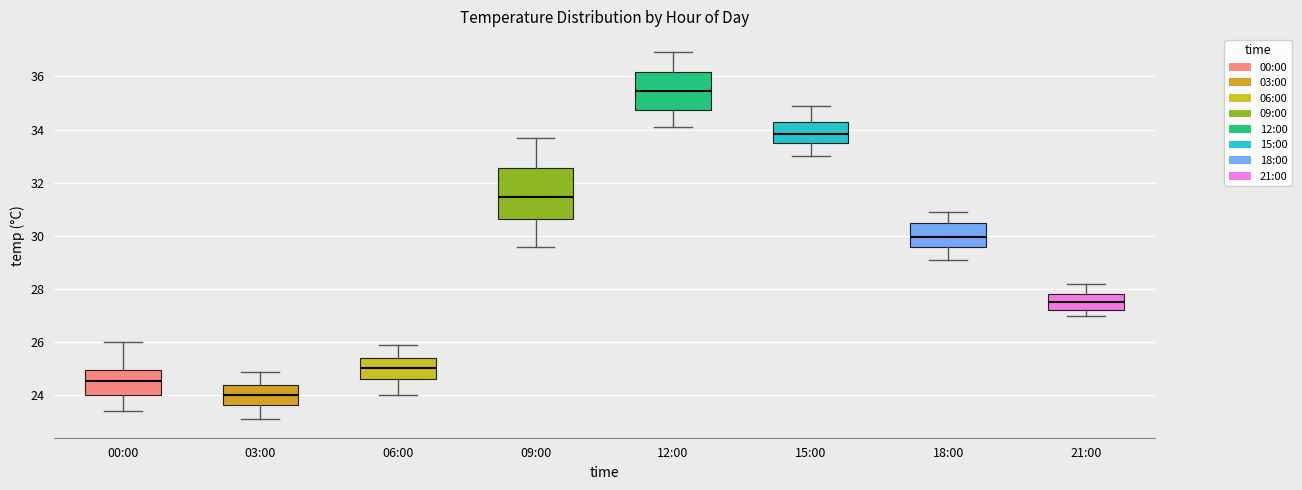

Which box has the lowest median line?

03:00